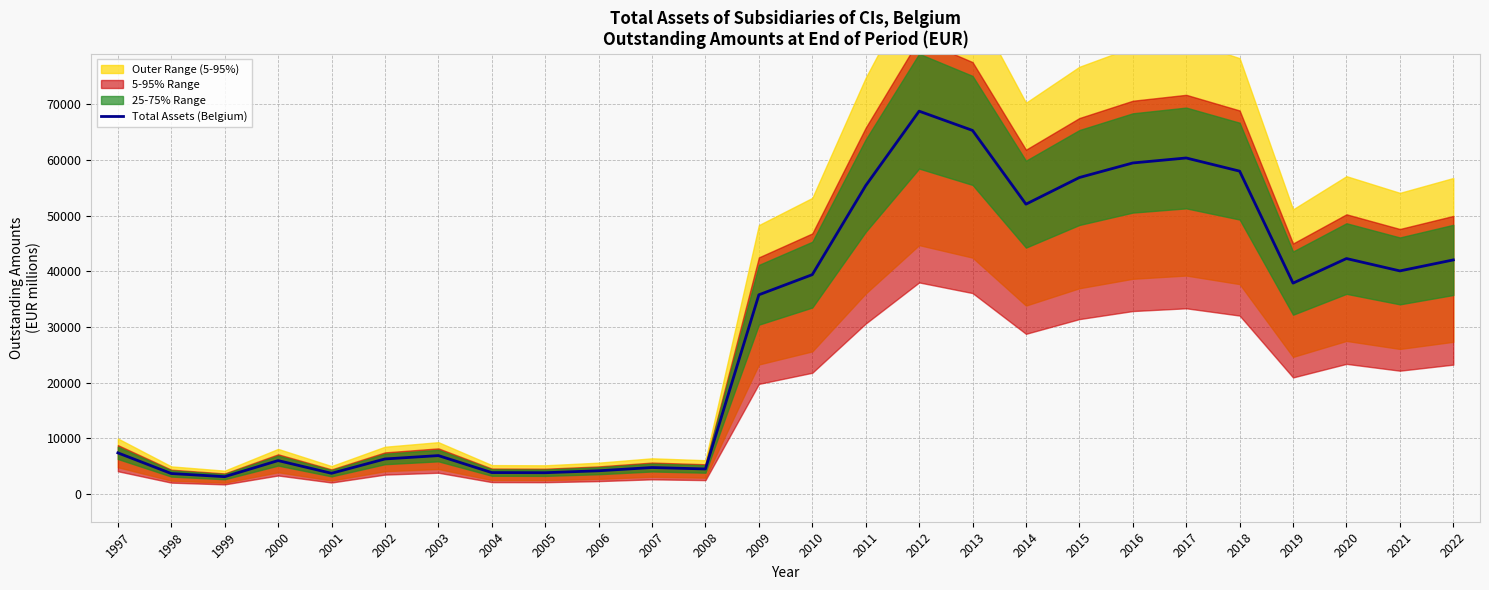

Is this an area chart (filled region under the line)?

No